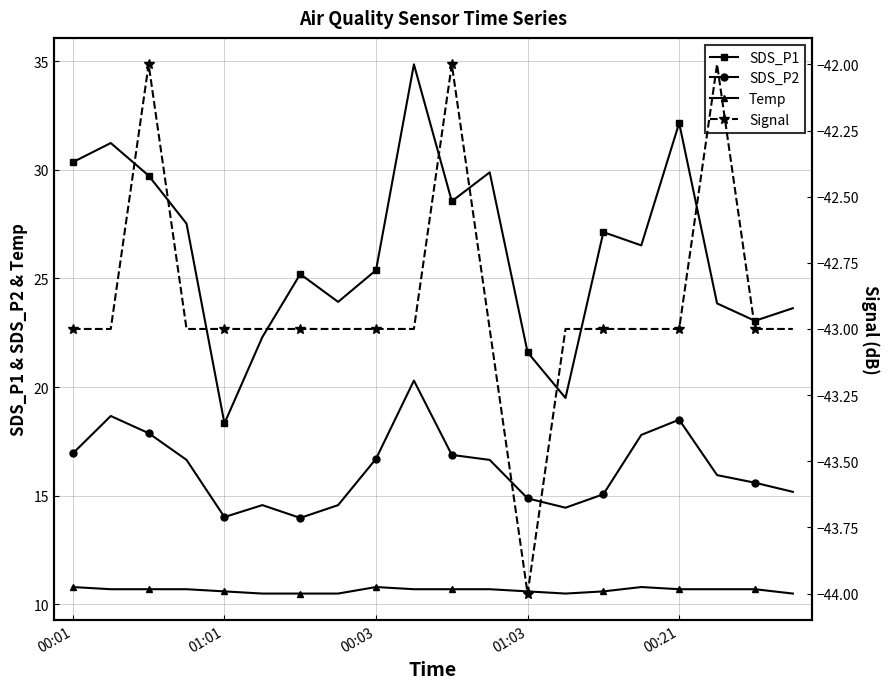

The Temp series shows 6.8 at 00:21. True or false?

False